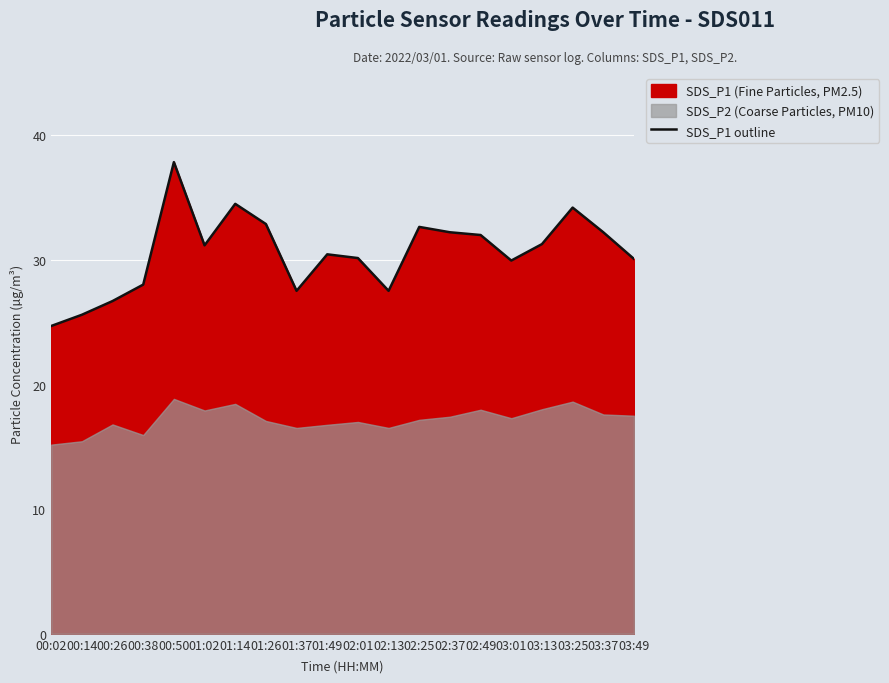

What is the label of the 9th point from the right?

02:13